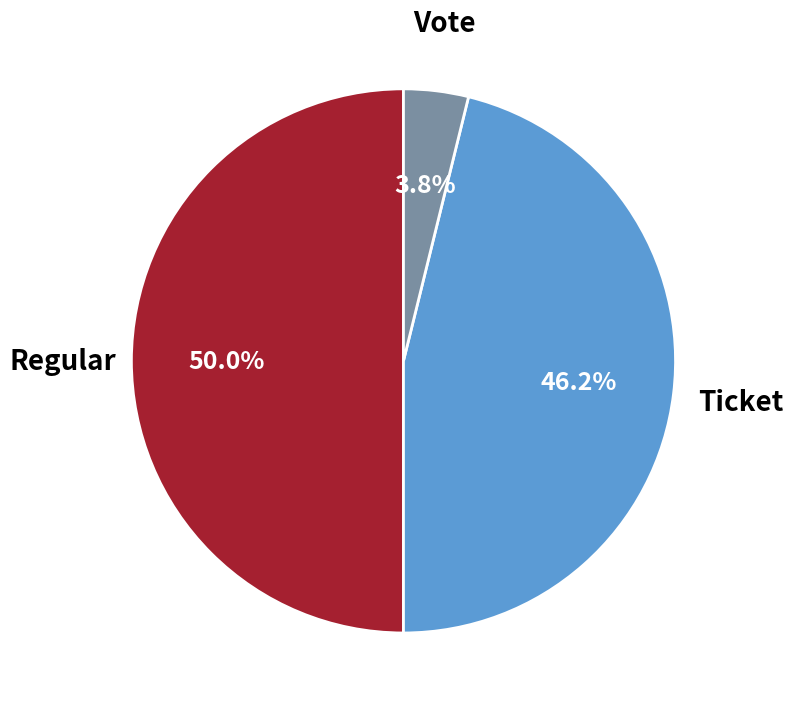

How many segments does this pie chart have?

3